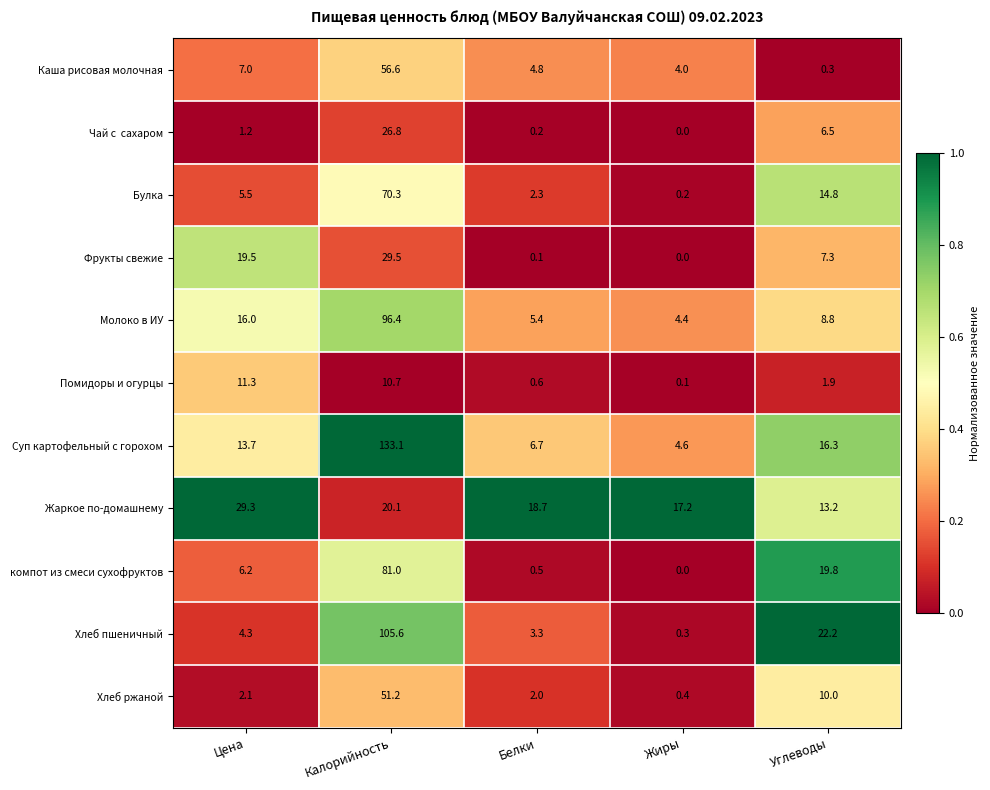

Rank the categories by Жаркое по-домашнему value from lowest to highest.

Углеводы, Жиры, Белки, Калорийность, Цена